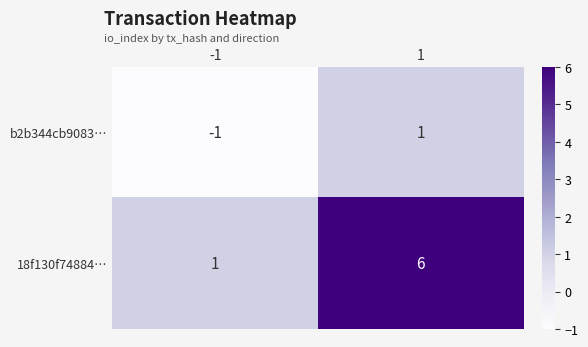

Is it true that b2b344cb9083⋯ equals 1 at 1?

True